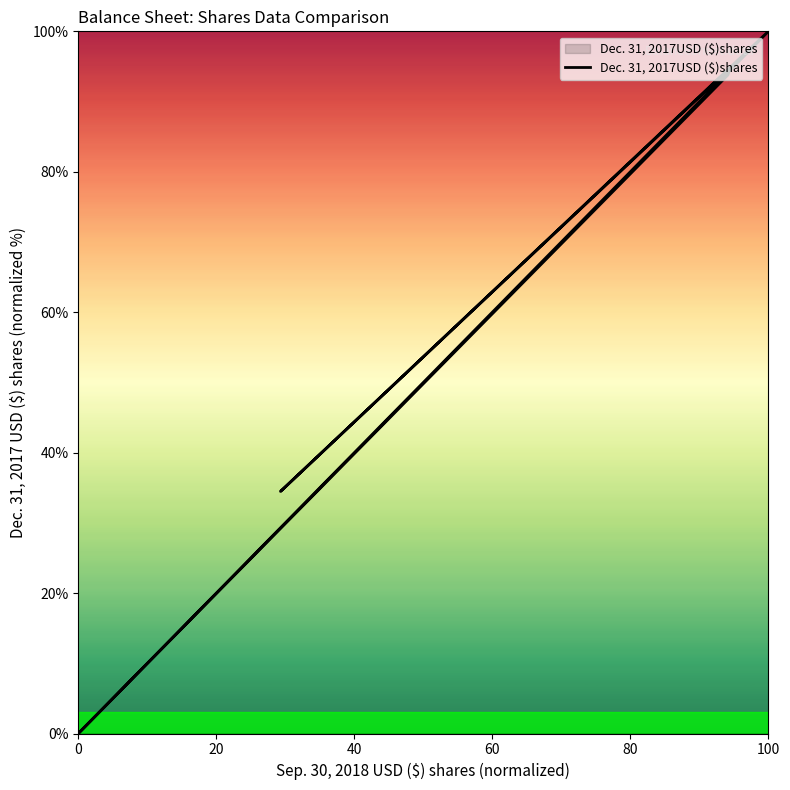

How many interior local valleys (lower than both neighbors) does the data have?

1